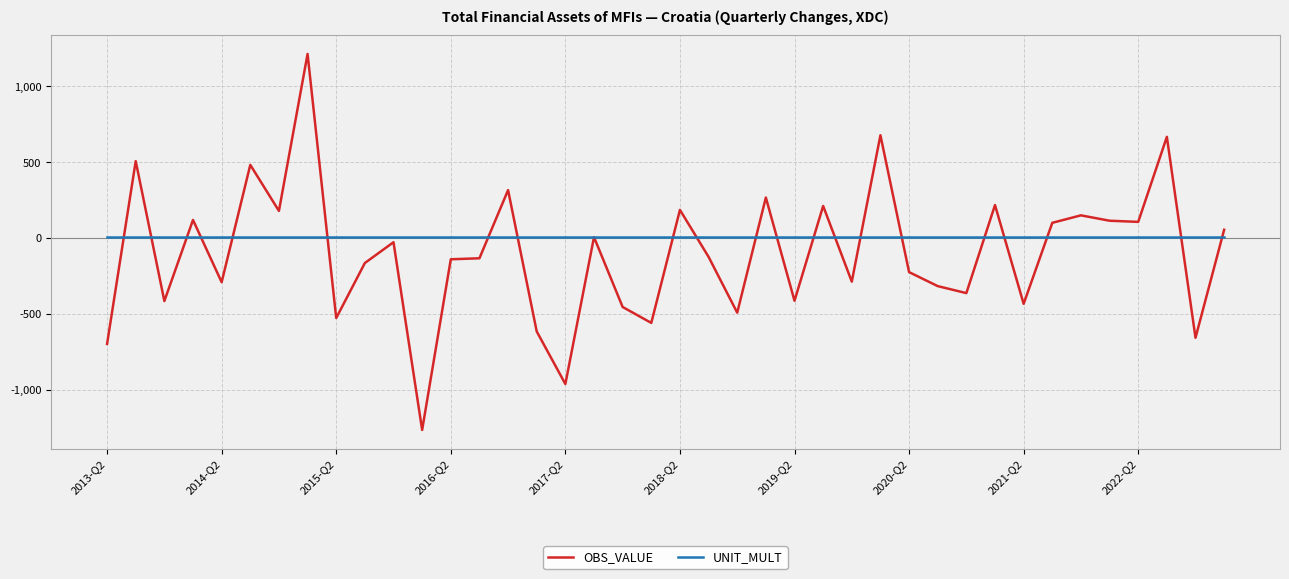

What is the maximum value shown in the chart?

1214.7